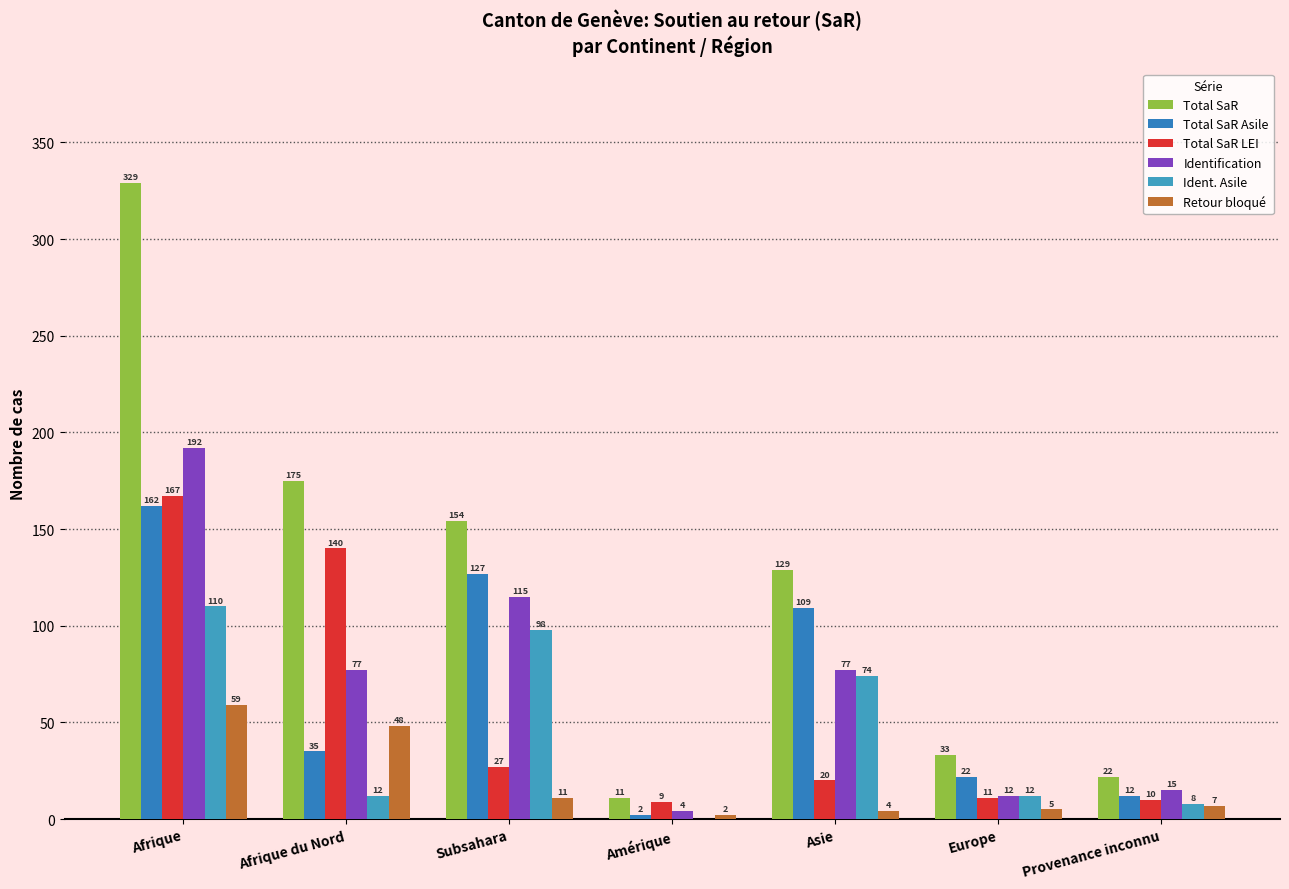

What are all the series names shown in the legend?

Total SaR, Total SaR Asile, Total SaR LEI, Identification, Ident. Asile, Retour bloqué